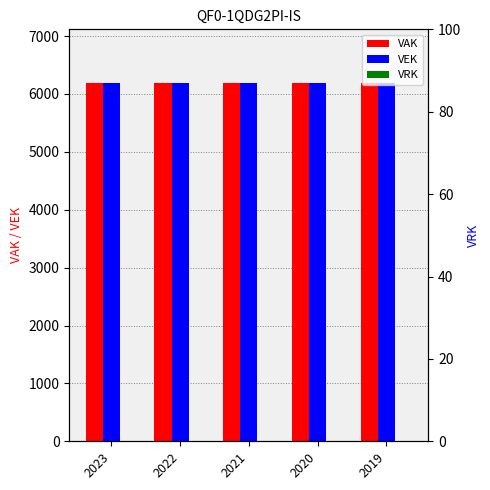

How many groups of bars are there?

5